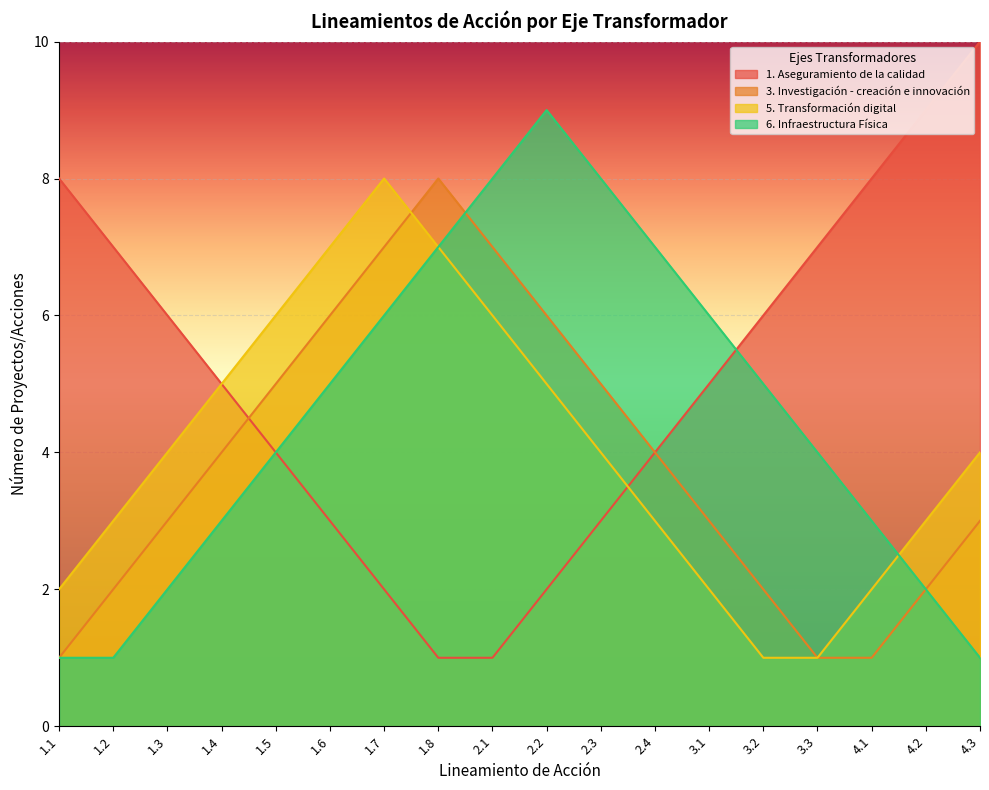

How many values in the 6. Infraestructura Física series are below 5?

9